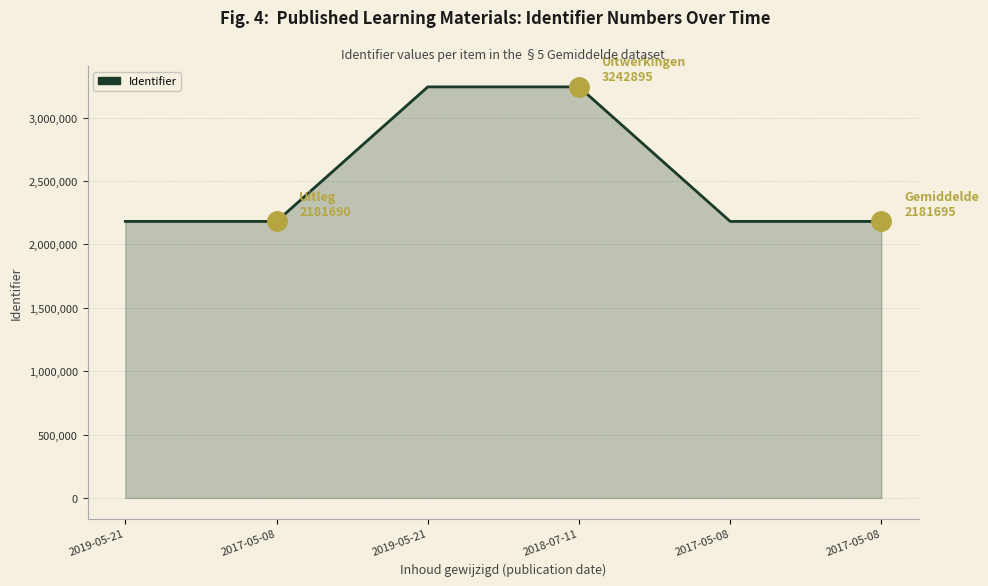

The chart shows a value of 3242895 at 2018-07-11. True or false?

True